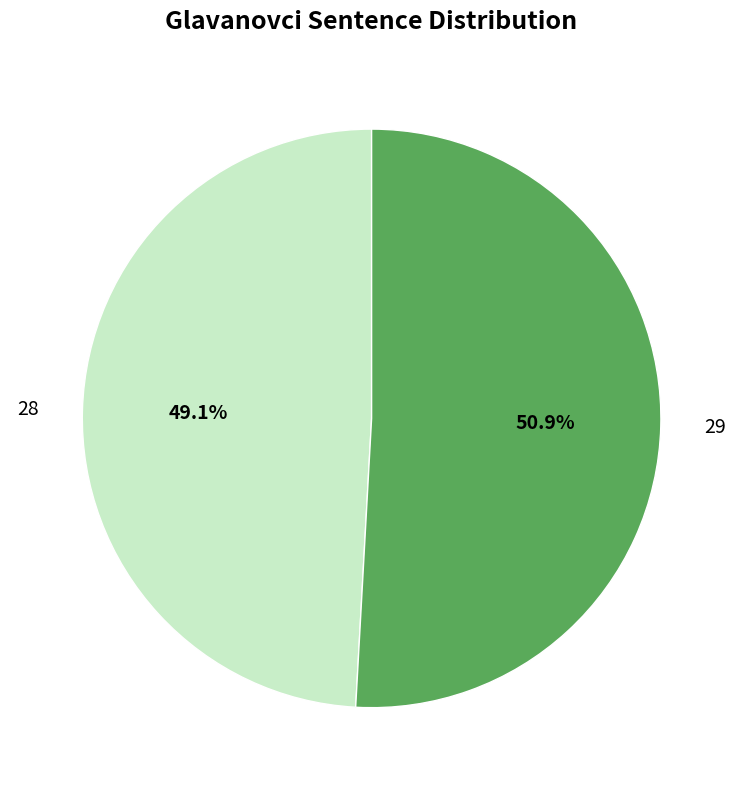

To the nearest percent, what percentage of the pie is 29?

51%